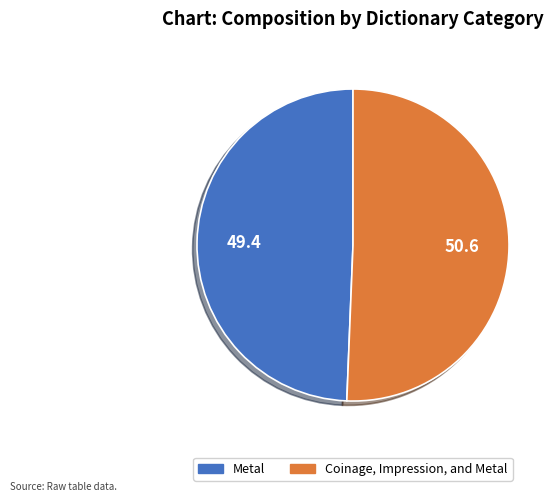

Rank the categories by value from highest to lowest.

Coinage, Impression, and Metal, Metal